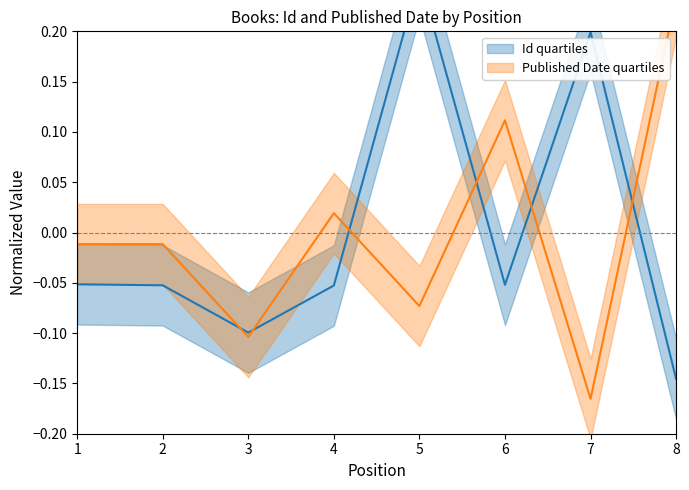

How many interior local valleys does the Published Date series have?

3